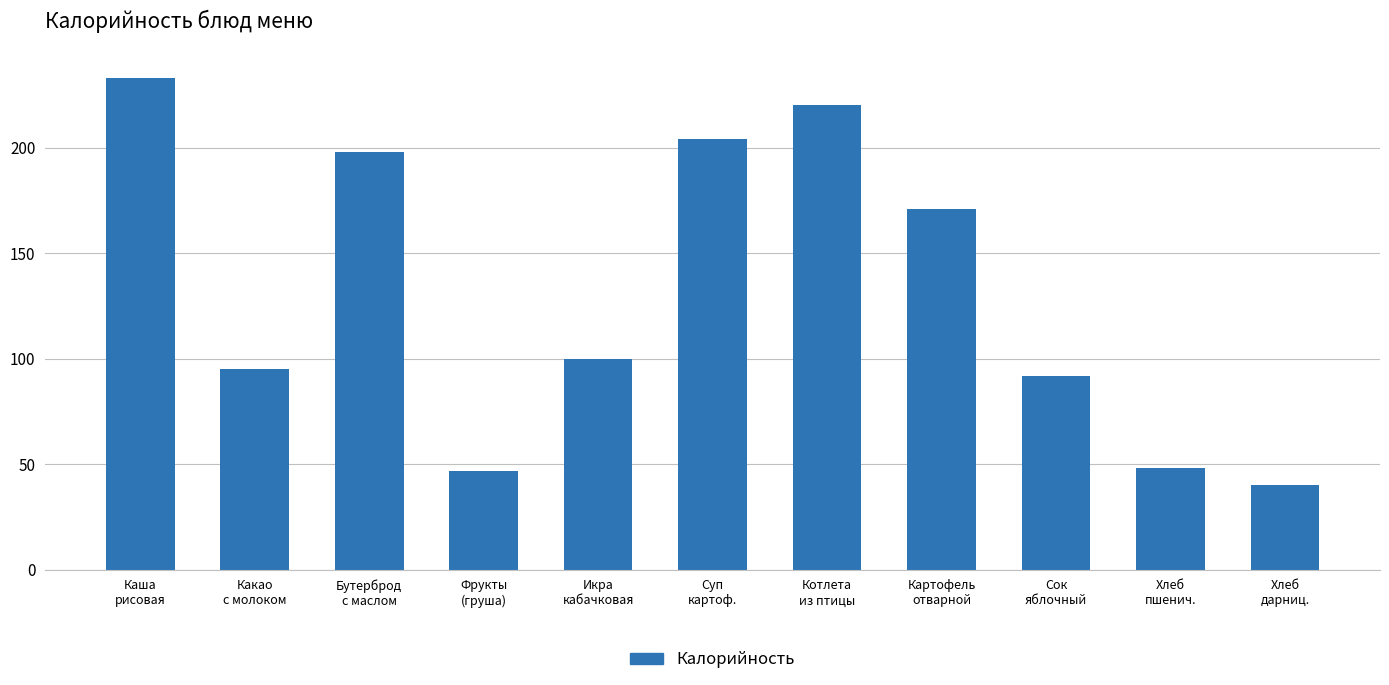

What is the greatest value displayed?

233